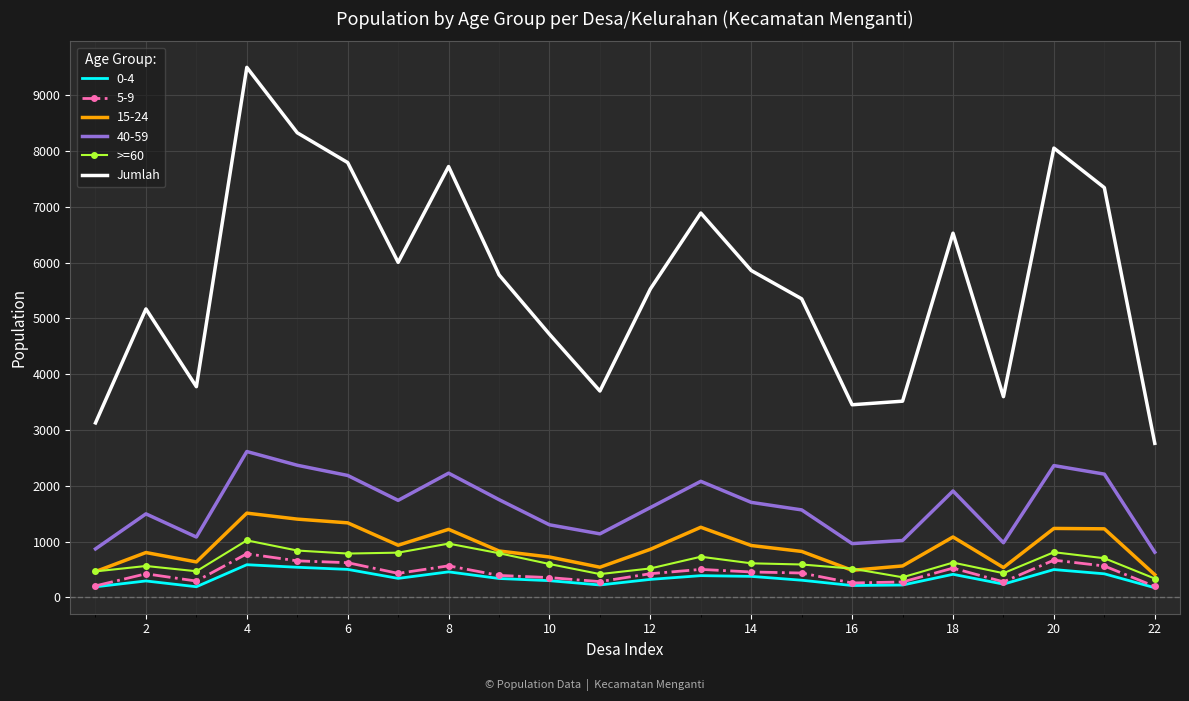

What is the lowest value of the >=60 series?

338